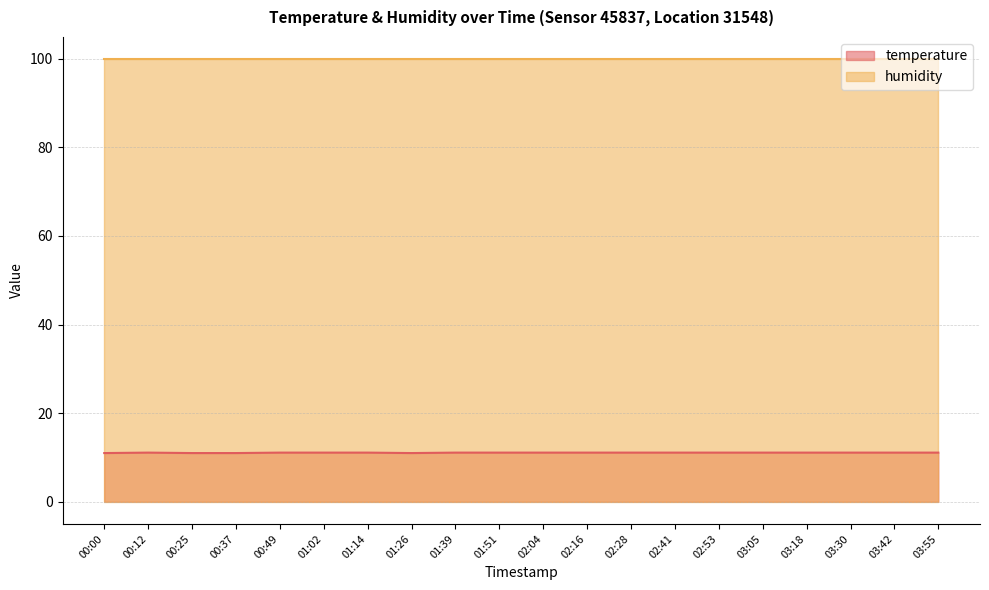

The value at 01:02 is 17.1. True or false?

False